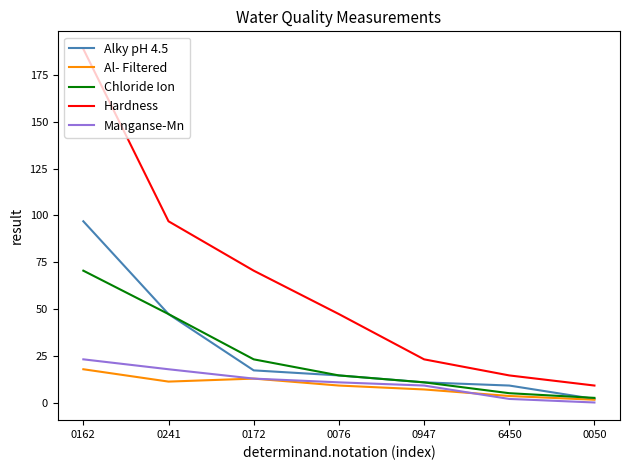

What is the difference between the second highest and minimum values in the Hardness series?

87.8